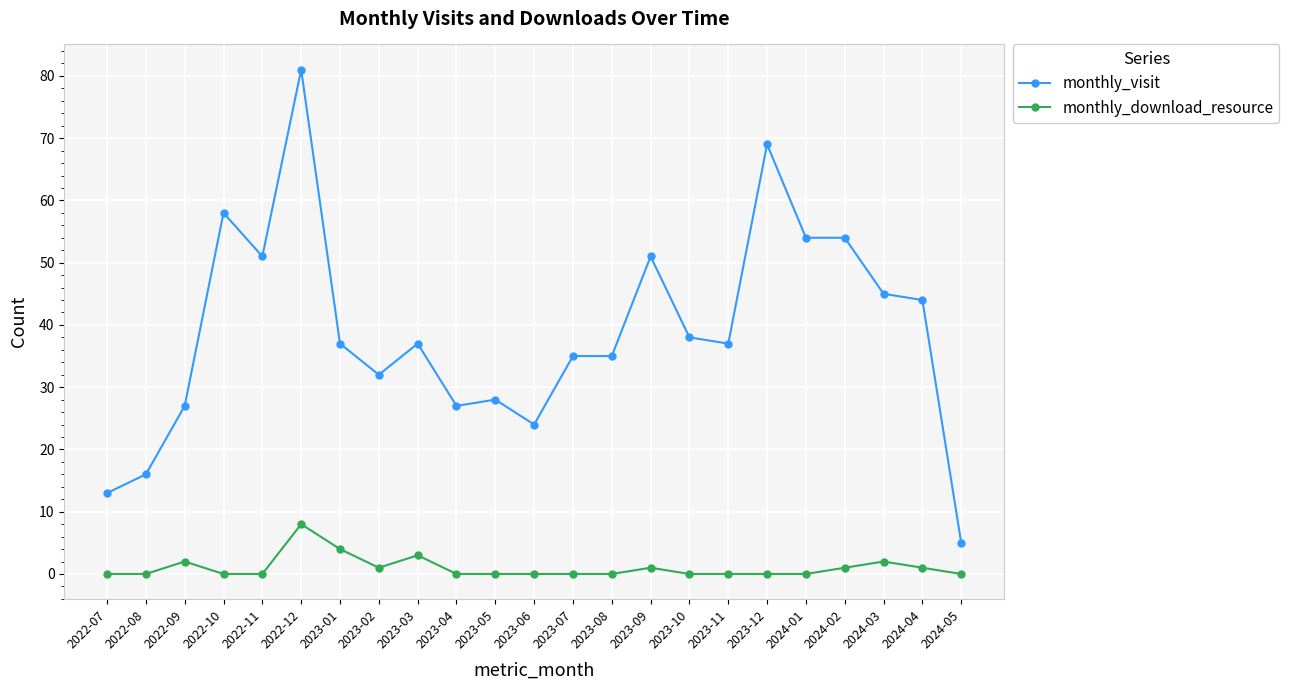

Which series has the largest total across all categories?

monthly_visit